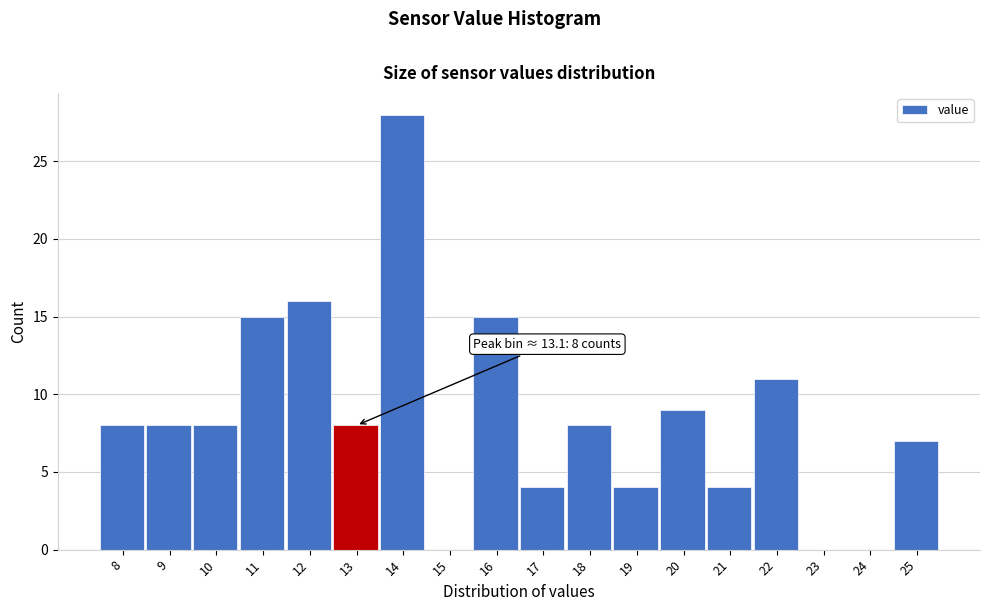

Reading right to left, extract all data points from this chart.

25=7	24=0	23=0	22=11	21=4	20=9	19=4	18=8	17=4	16=15	15=0	14=28	13=8	12=16	11=15	10=8	9=8	8=8